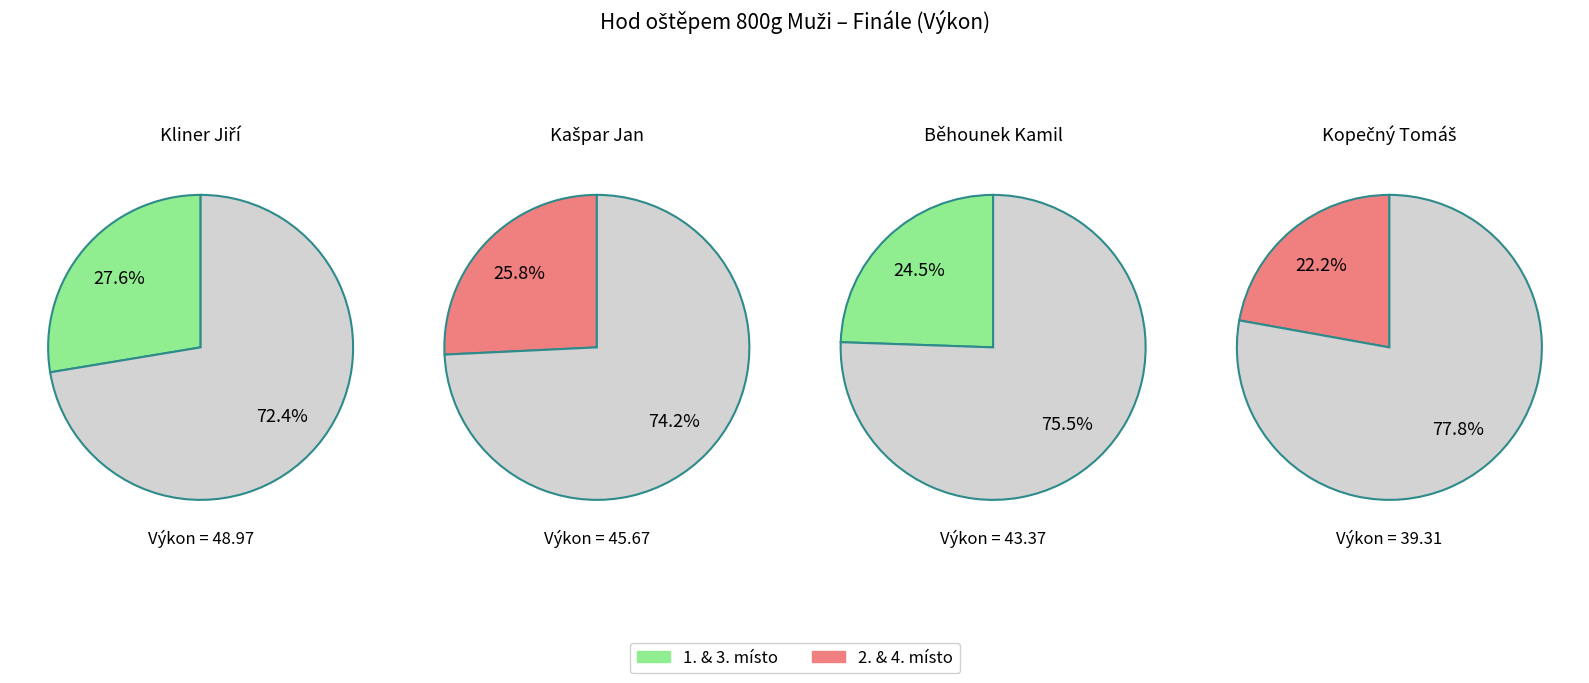

Which slice is the largest?

Kliner Jiří